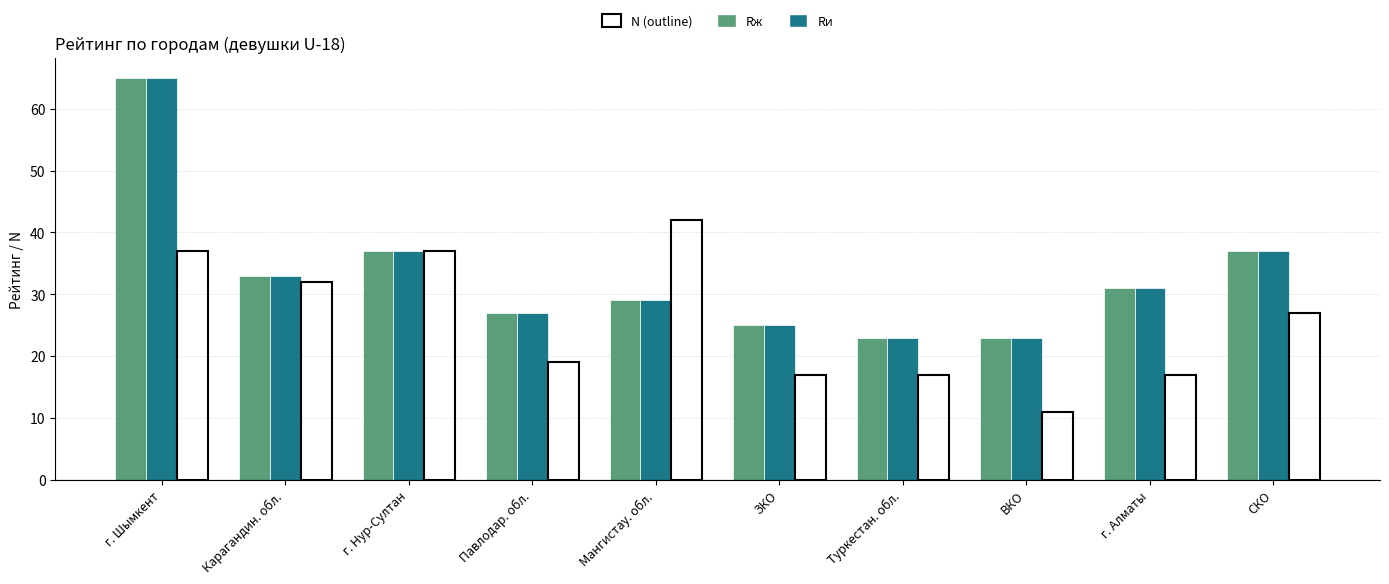

Reading left to right, what are all the values shown in this chart?

Rж: г. Шымкент=65	Карагандин. обл.=33	г. Нур-Султан=37	Павлодар. обл.=27	Мангистау. обл.=29	ЗКО=25	Туркестан. обл.=23	ВКО=23	г. Алматы=31	СКО=37
Rи: г. Шымкент=65	Карагандин. обл.=33	г. Нур-Султан=37	Павлодар. обл.=27	Мангистау. обл.=29	ЗКО=25	Туркестан. обл.=23	ВКО=23	г. Алматы=31	СКО=37
N: г. Шымкент=37	Карагандин. обл.=32	г. Нур-Султан=37	Павлодар. обл.=19	Мангистау. обл.=42	ЗКО=17	Туркестан. обл.=17	ВКО=11	г. Алматы=17	СКО=27